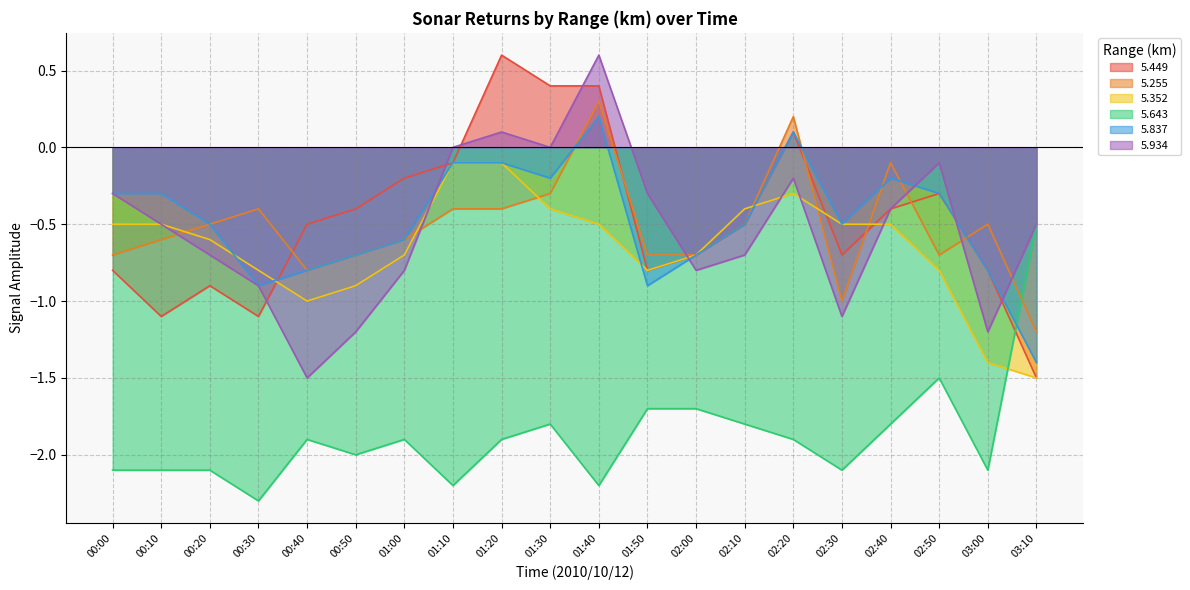

How many interior local valleys does the 5.352 series have?

2